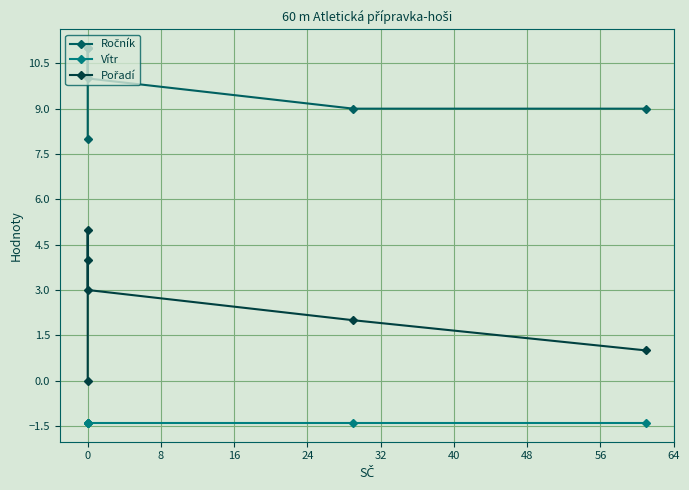

What is the value of the Vítr point at the 4th from the left?

-1.4